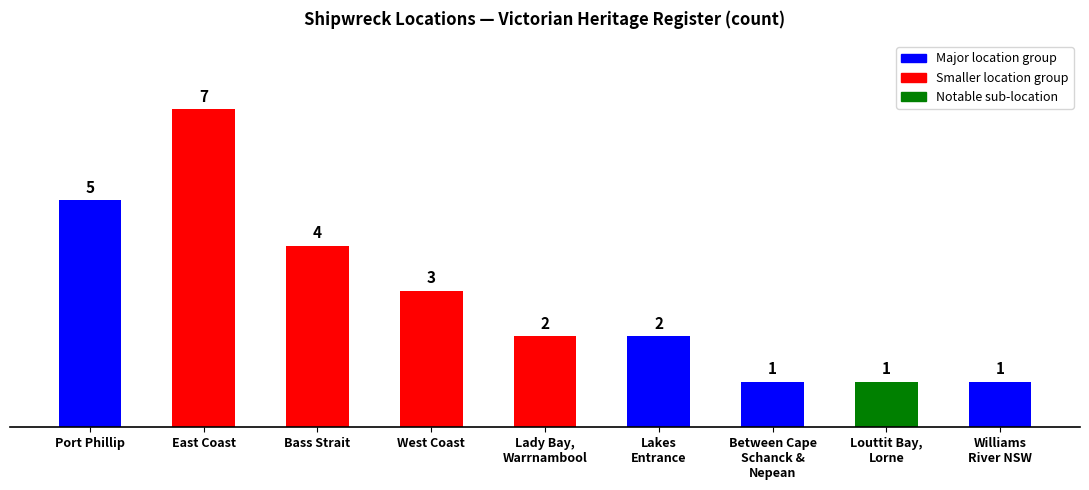

What is the sum of the values at East Coast and Louttit Bay,
Lorne?

8